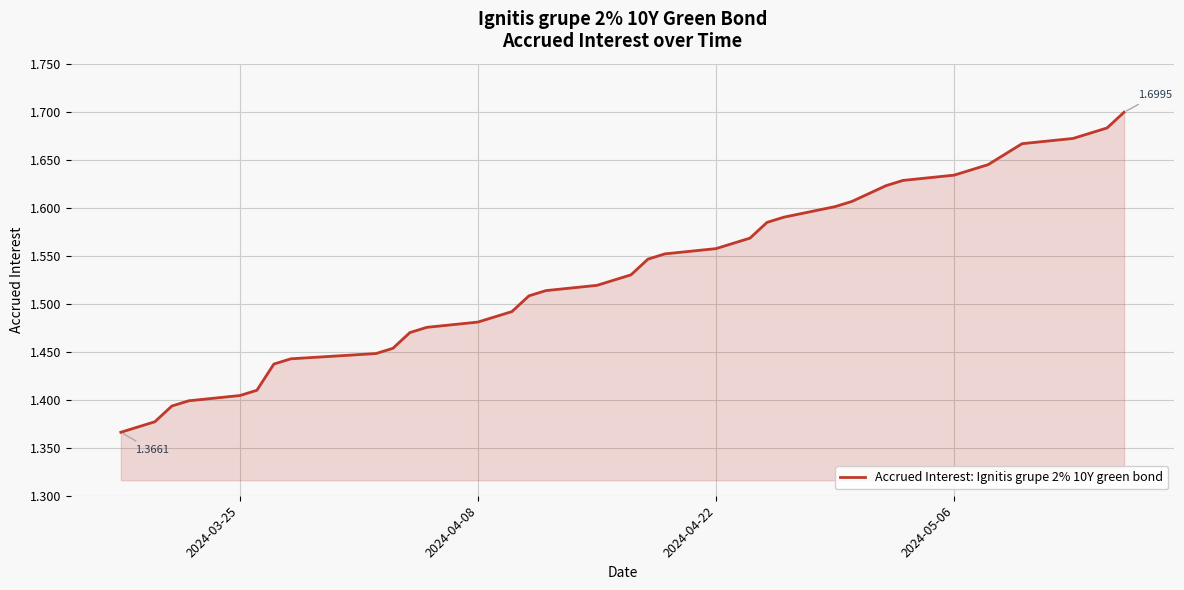

What is the average value?

1.5